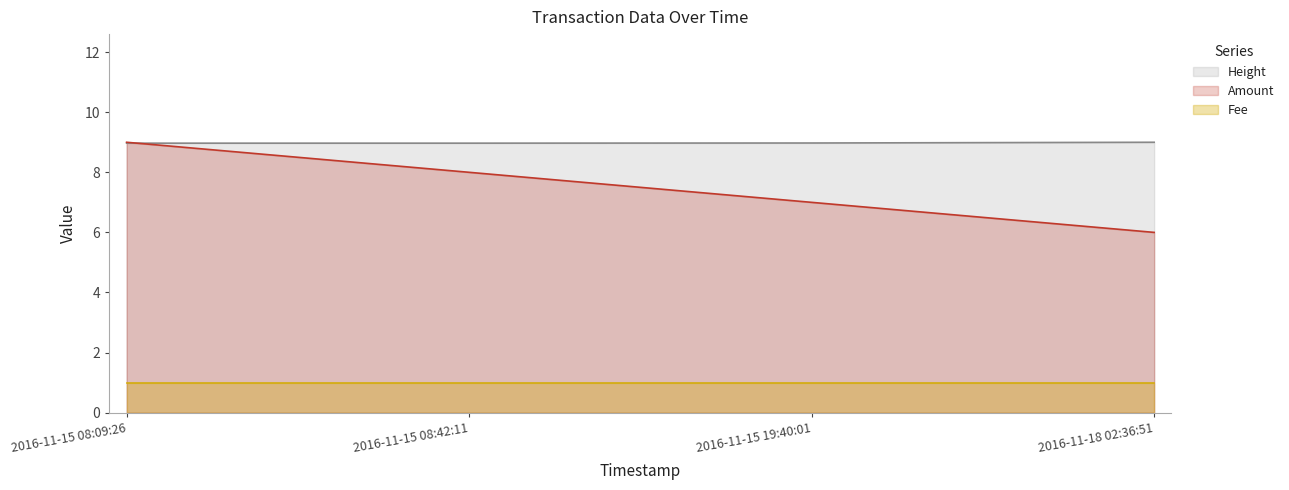

At 2016-11-18 02:36:51, list the series in order from smallest to largest.

Fee, Amount, Height